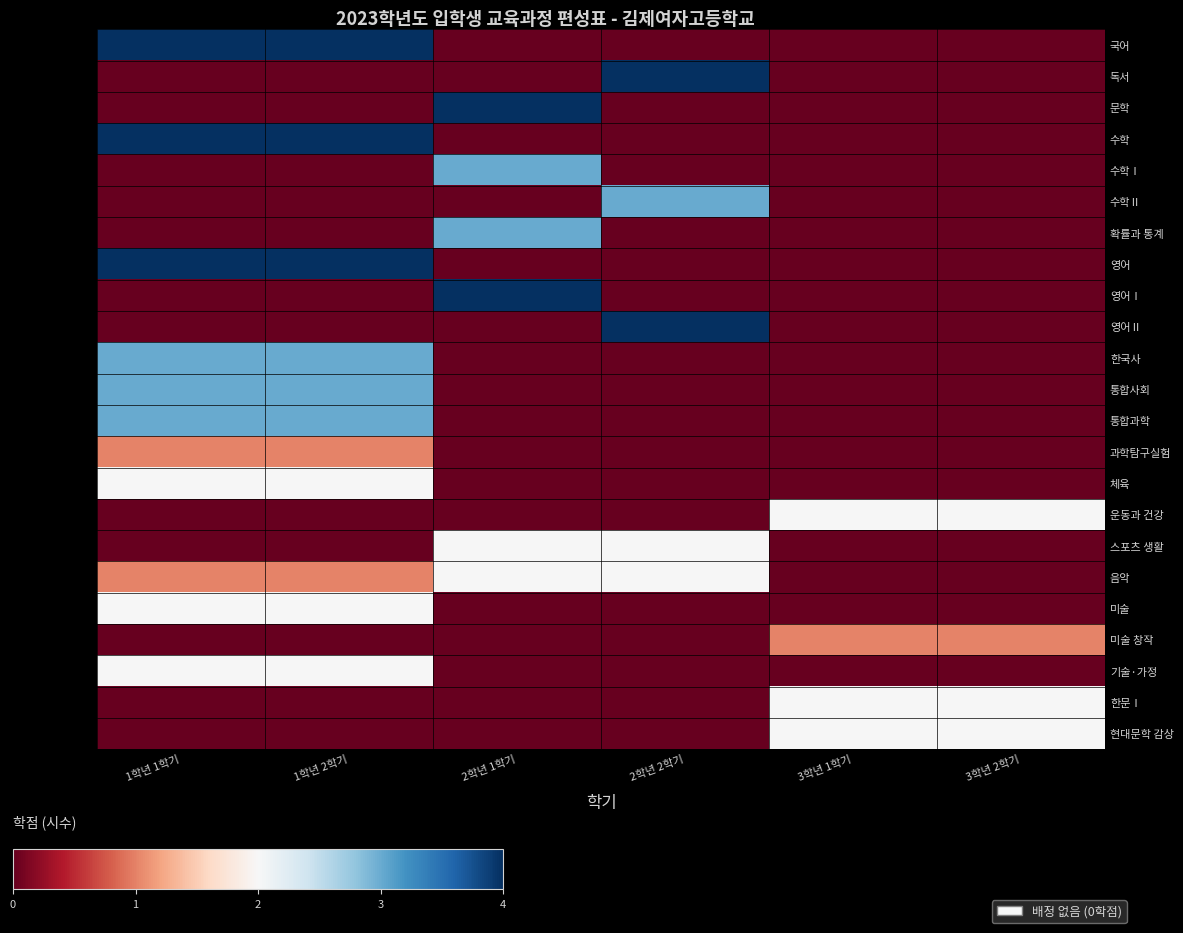

What is the total value across all series at 3학년 1학기?

7